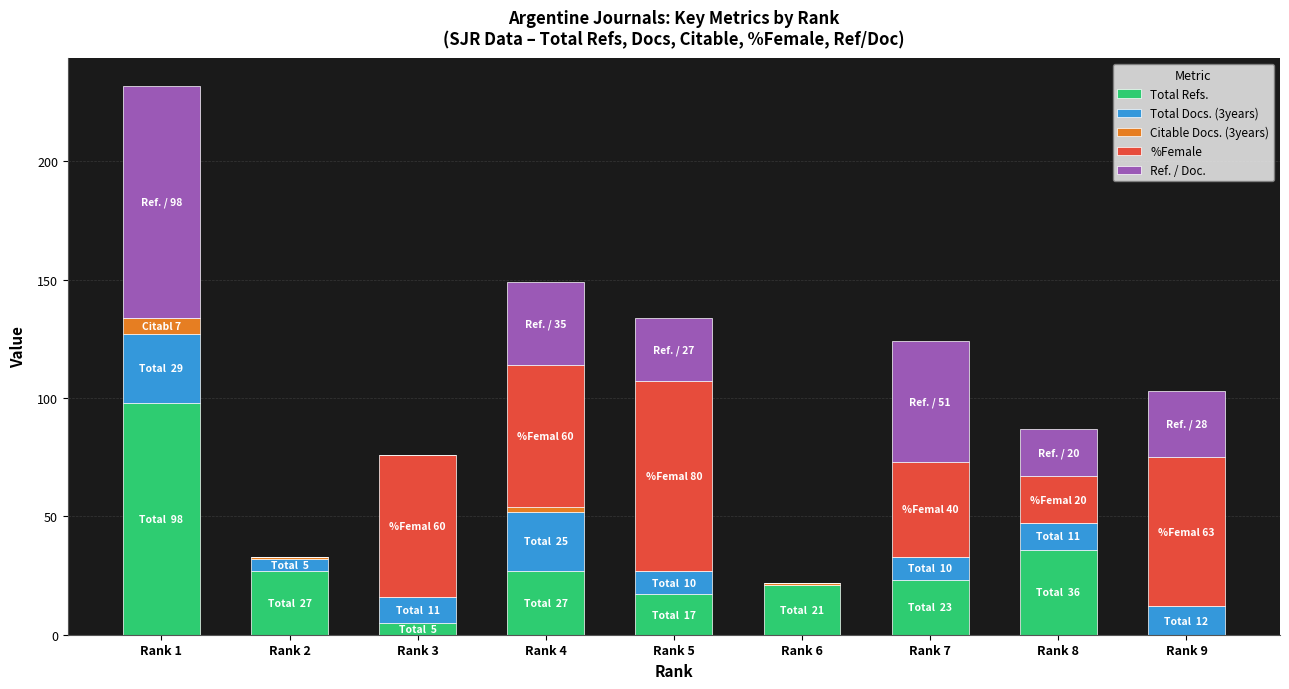

What is the maximum value for Total Refs.?

98